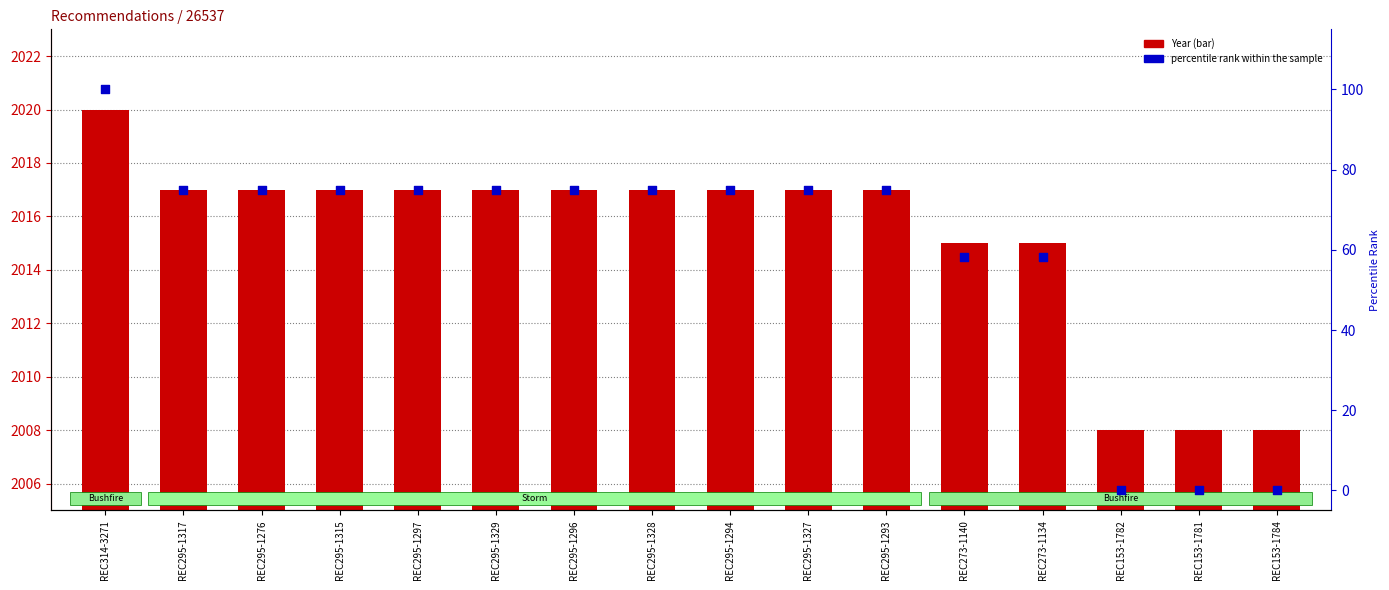

What are all the series names shown in the legend?

Year, percentile rank within the sample